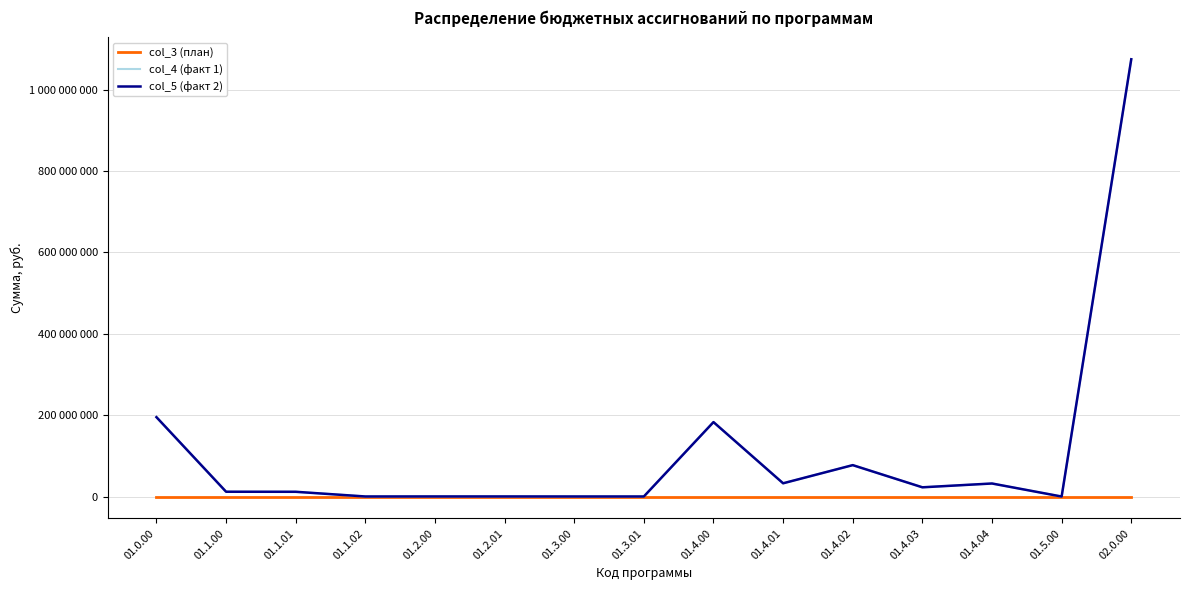

Does the chart display data point markers on the line(s)?

No